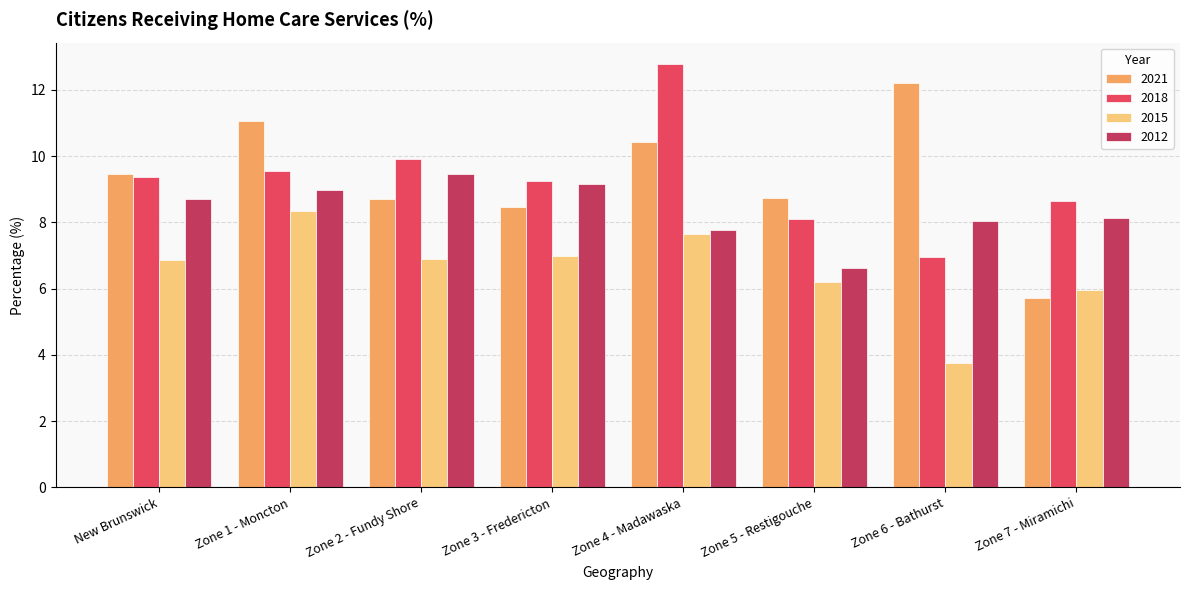

Count the number of categories in the chart.

8